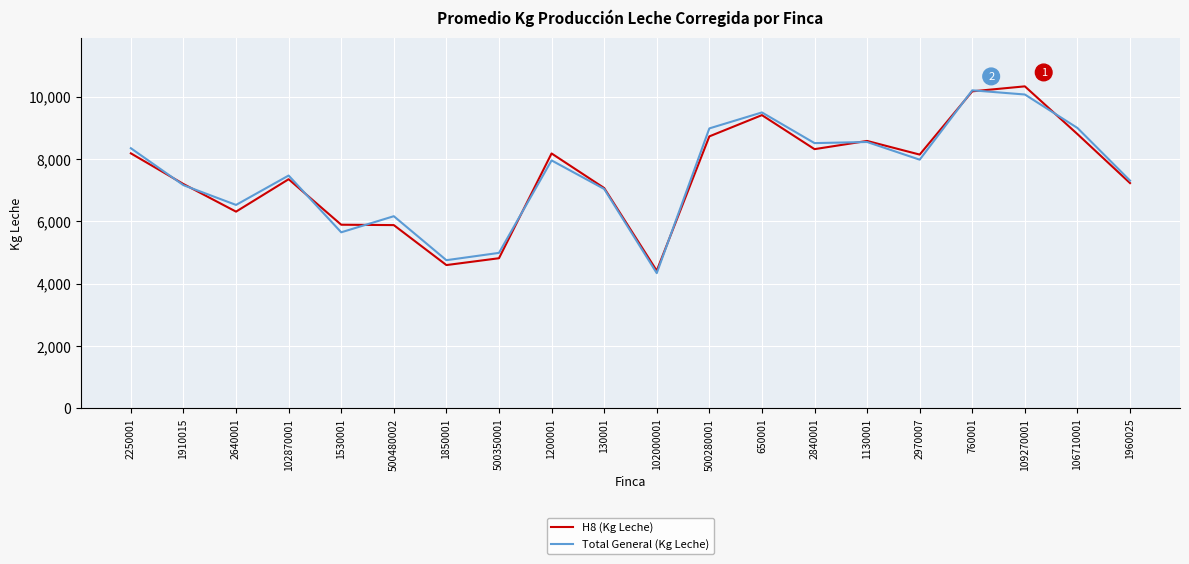

What is the minimum value for H8 (Kg Leche)?

4418.5